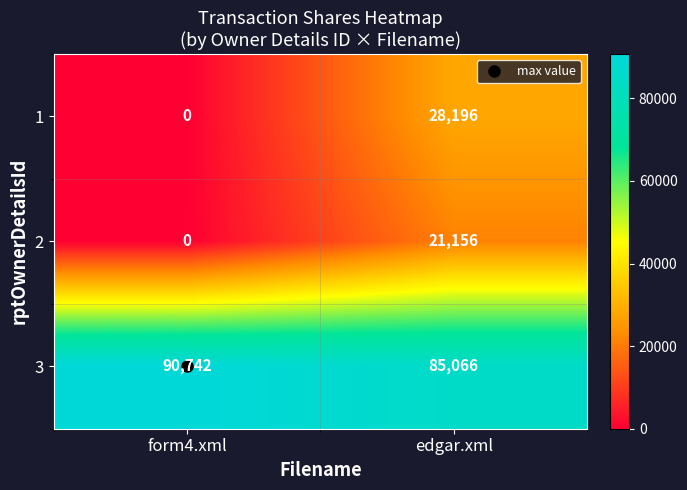

True or false: 2 has a value of 0 at form4.xml.

True